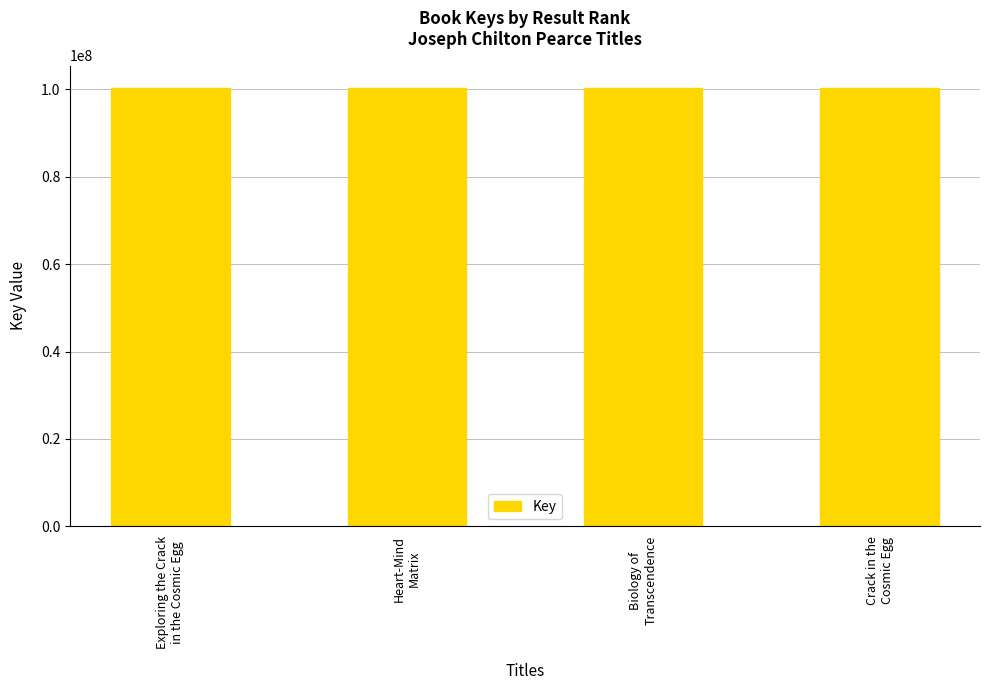

What is the sum of all values?

401692696